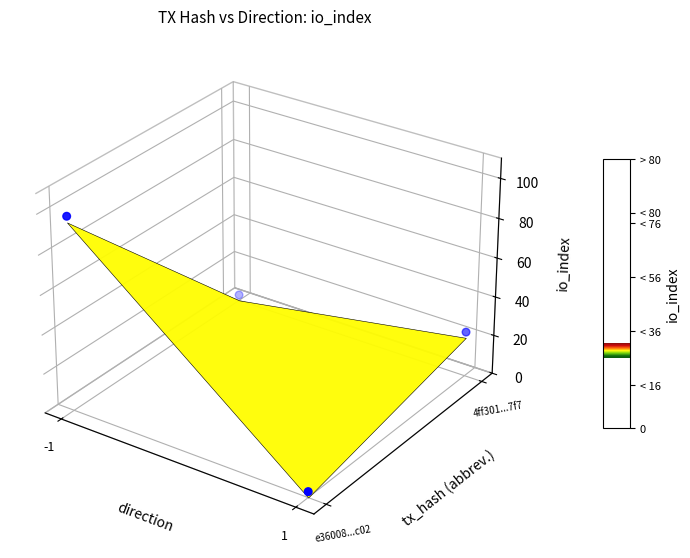

Which category has the lowest value across all series?

1